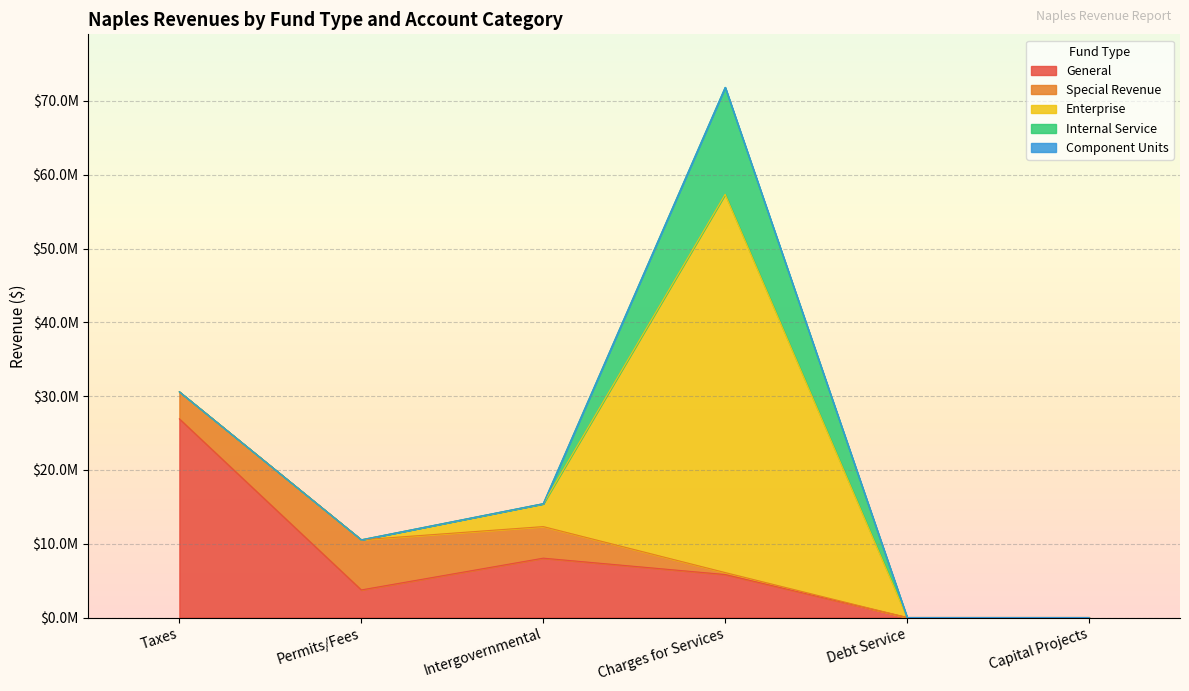

Between Capital Projects and Permits/Fees, which is larger?

Permits/Fees